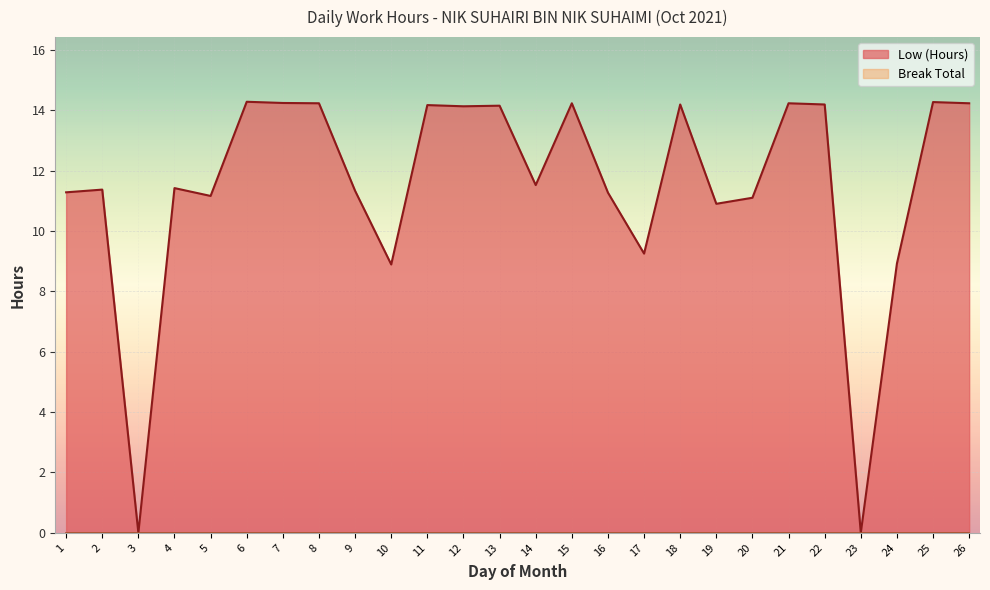

At which category does the chart reach its minimum across all series?

3